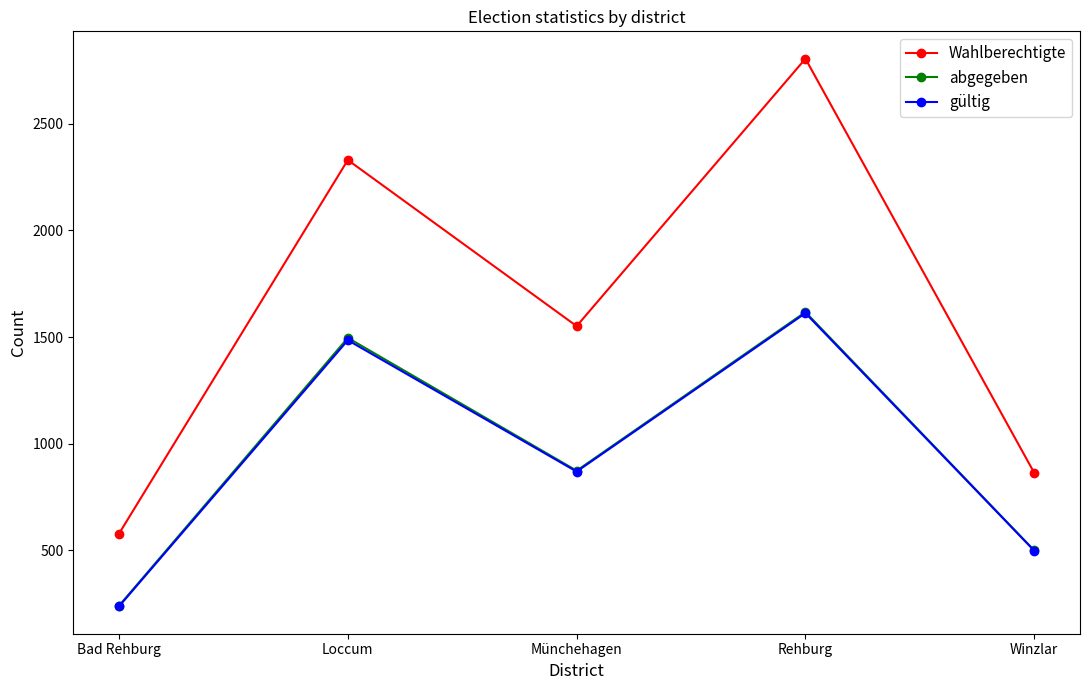

Where is the first local minimum for abgegeben?

Münchehagen